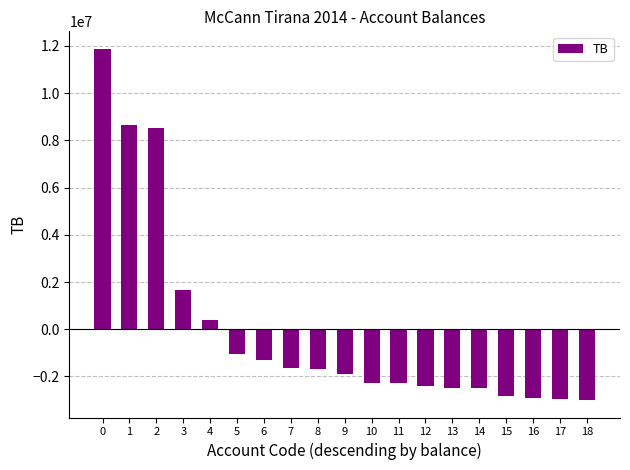

What is the value of the 1st bar from the left?

11874802.5